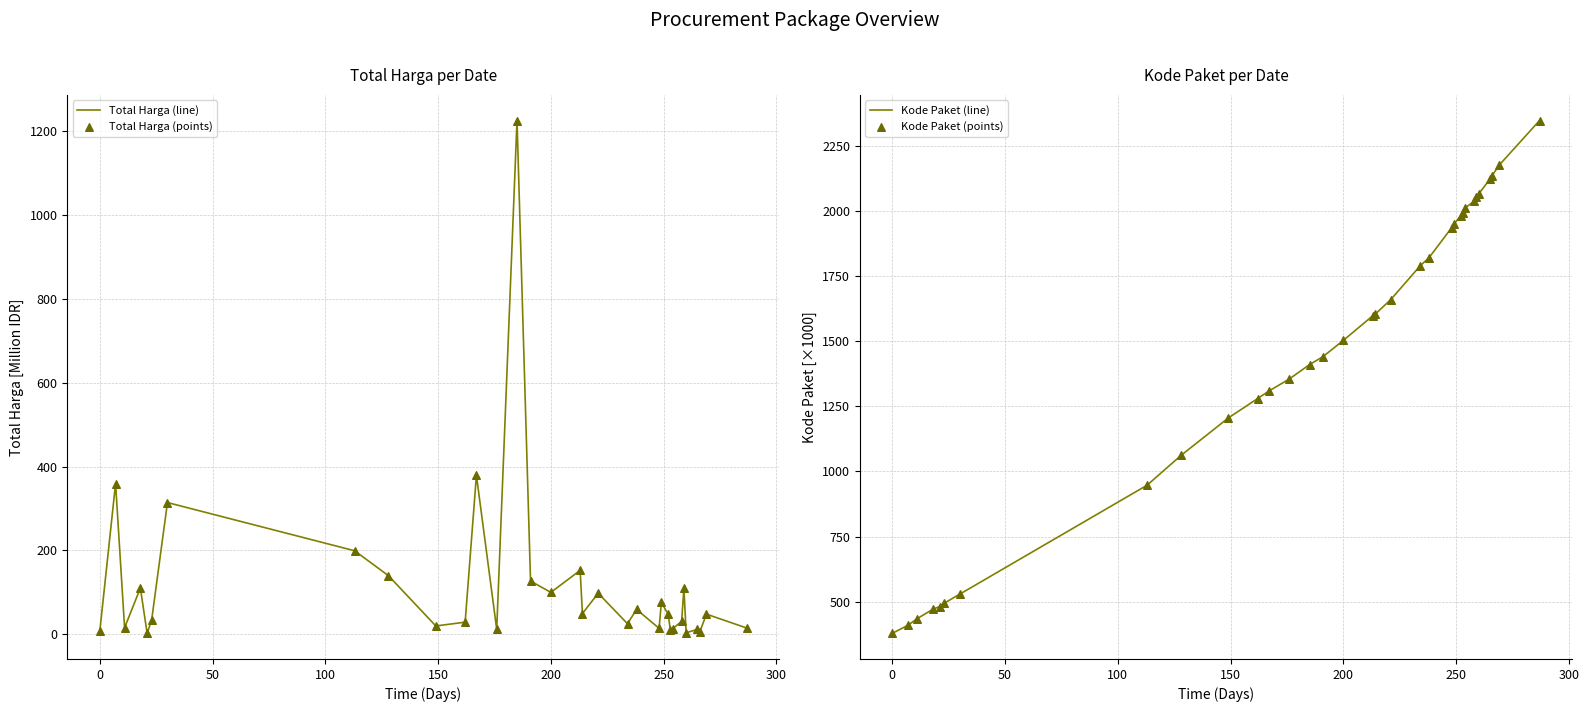

What is the minimum value for Kode Paket (line)?

378.6